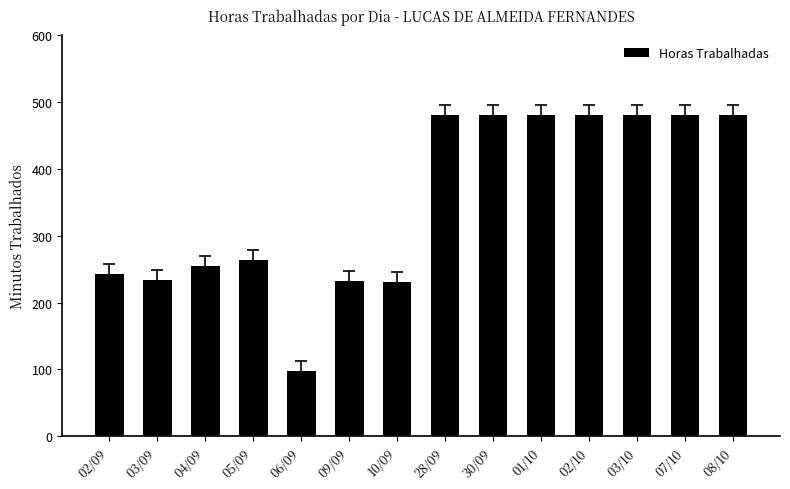

What is the label of the 5th bar from the left?

06/09